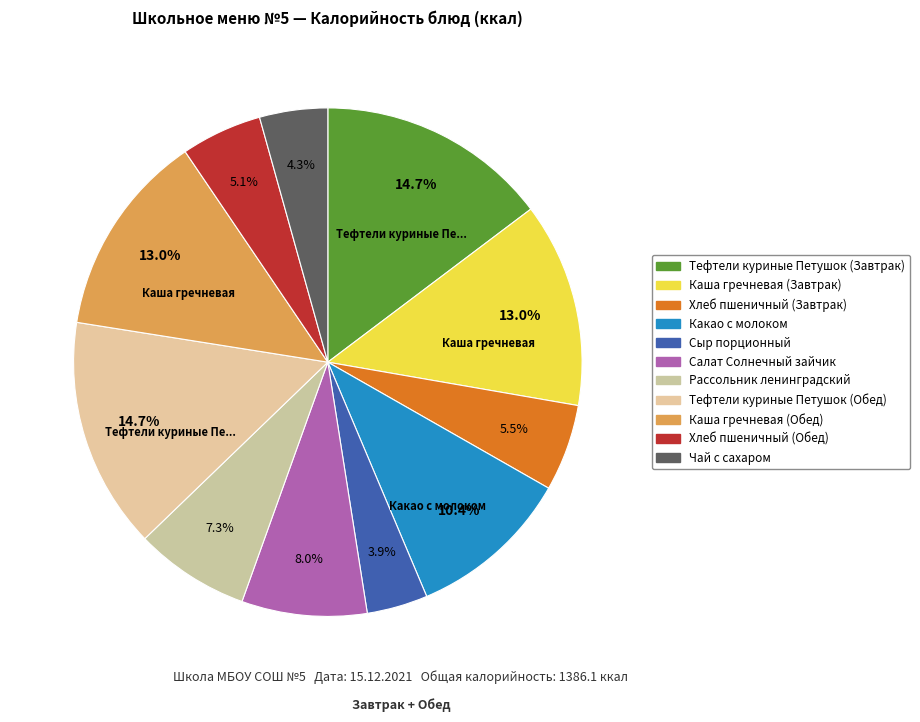

To the nearest percent, what is the combined percentage of Каша гречневая (Обед) and Тефтели куриные Петушок (Завтрак)?

28%